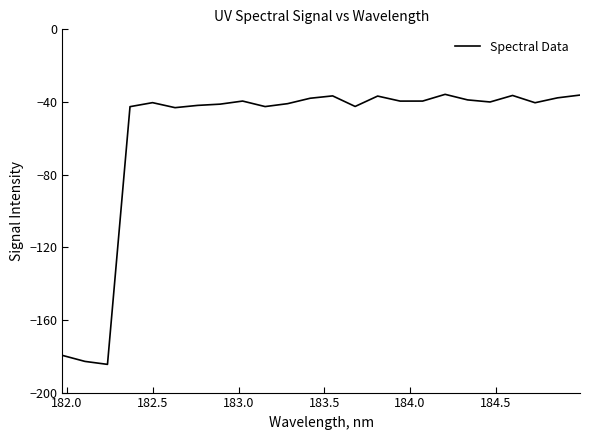

What is the difference between the maximum and minimum values?

148.7